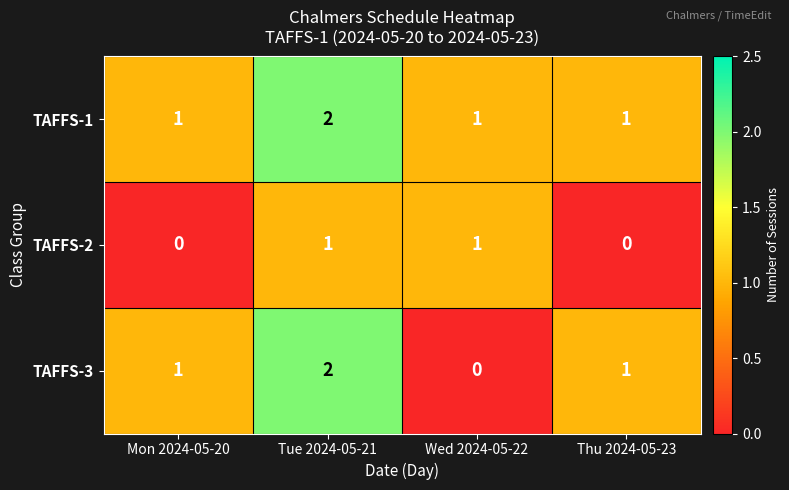

How many values in TAFFS-3 are above zero?

3